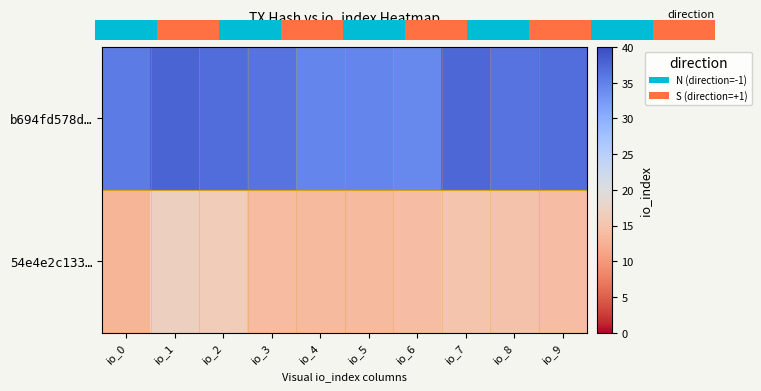

Which category has the lowest value across all series?

io_0